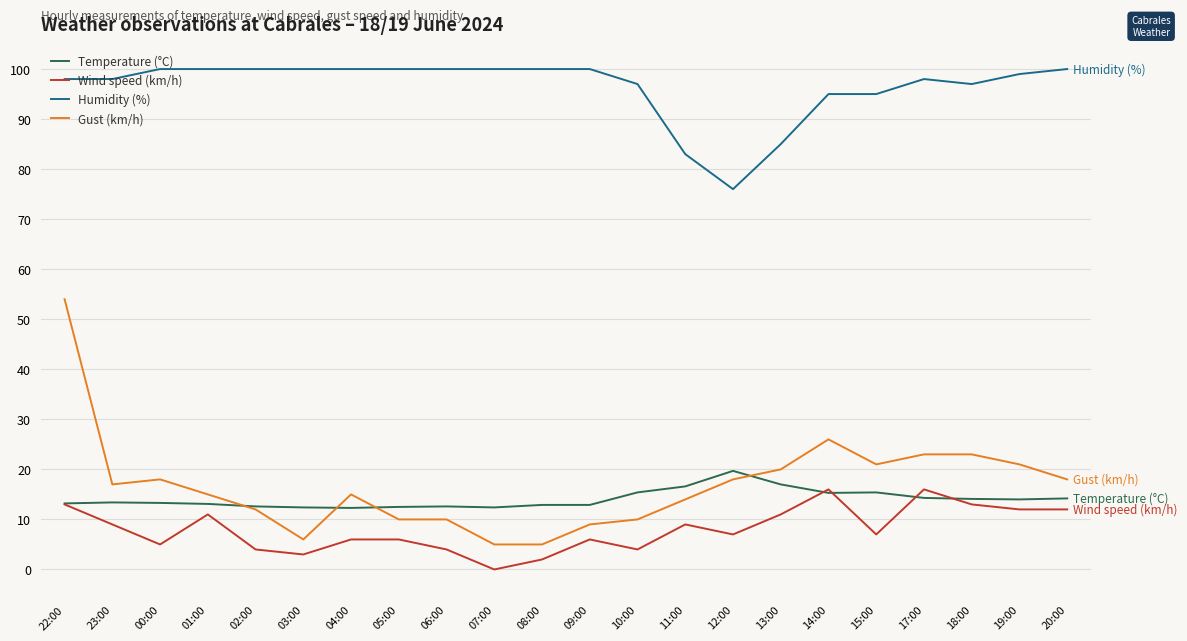

Is the value of Temperature (°C) at 23:00 greater than the value of Wind speed (km/h) at 15:00?

Yes